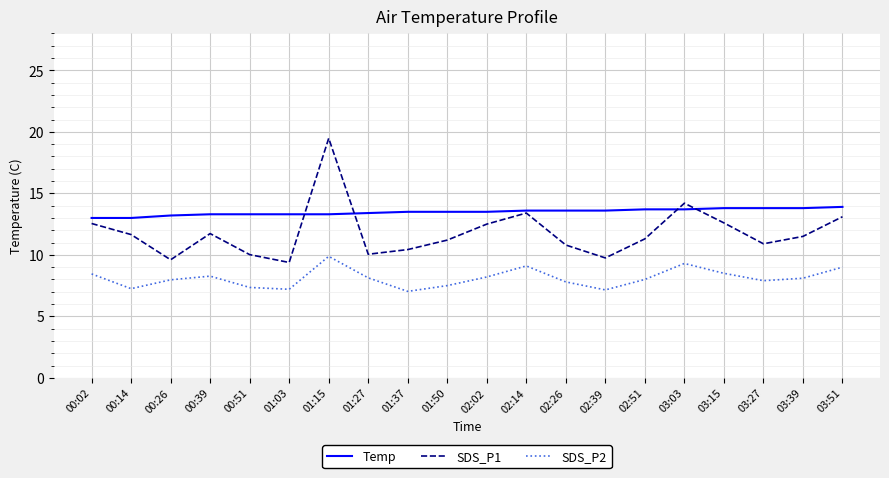

What position from the left is 02:14?

12